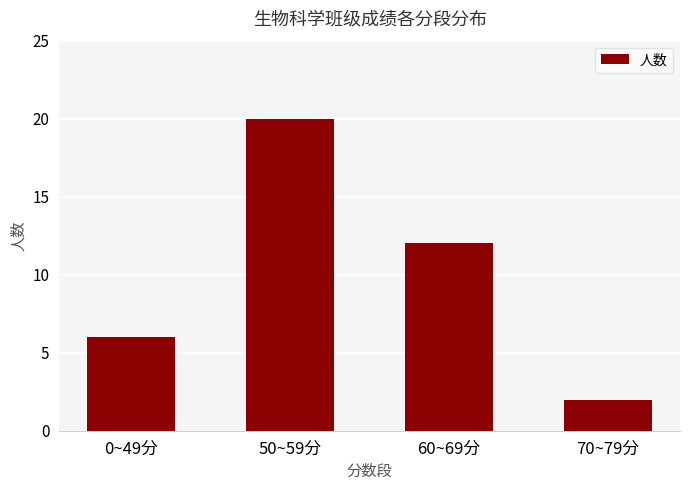

Reading right to left, extract all data points from this chart.

70~79分=2	60~69分=12	50~59分=20	0~49分=6